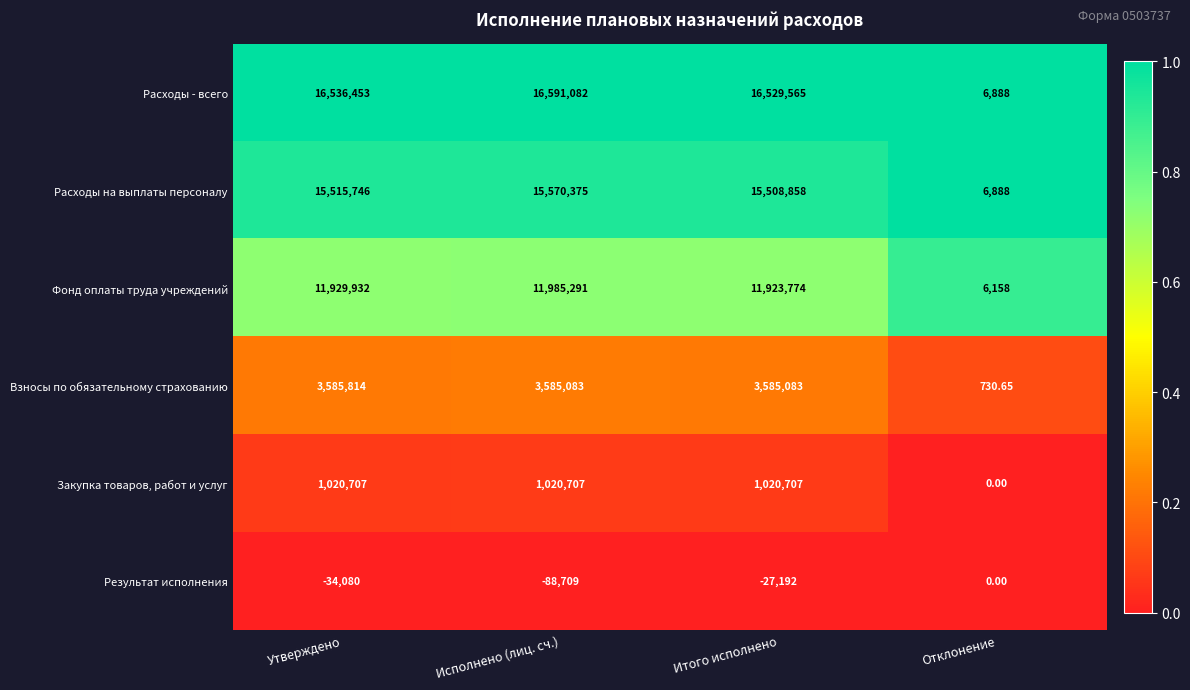

Which series has the largest total across all categories?

Расходы - всего